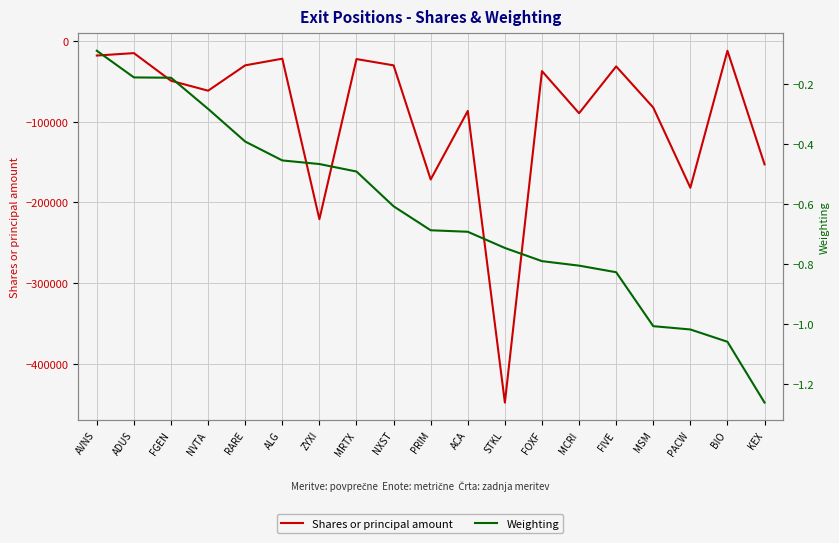

What is the label of the 18th point from the right?

ADUS